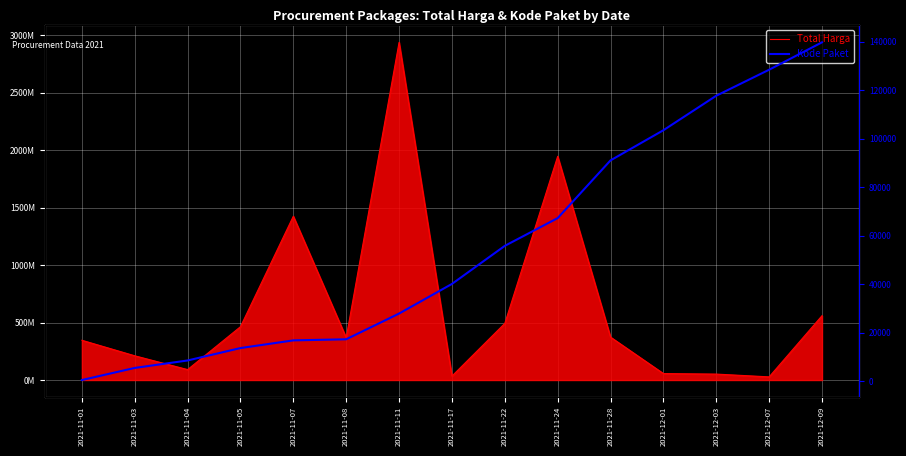

Does the chart display data point markers on the line(s)?

No